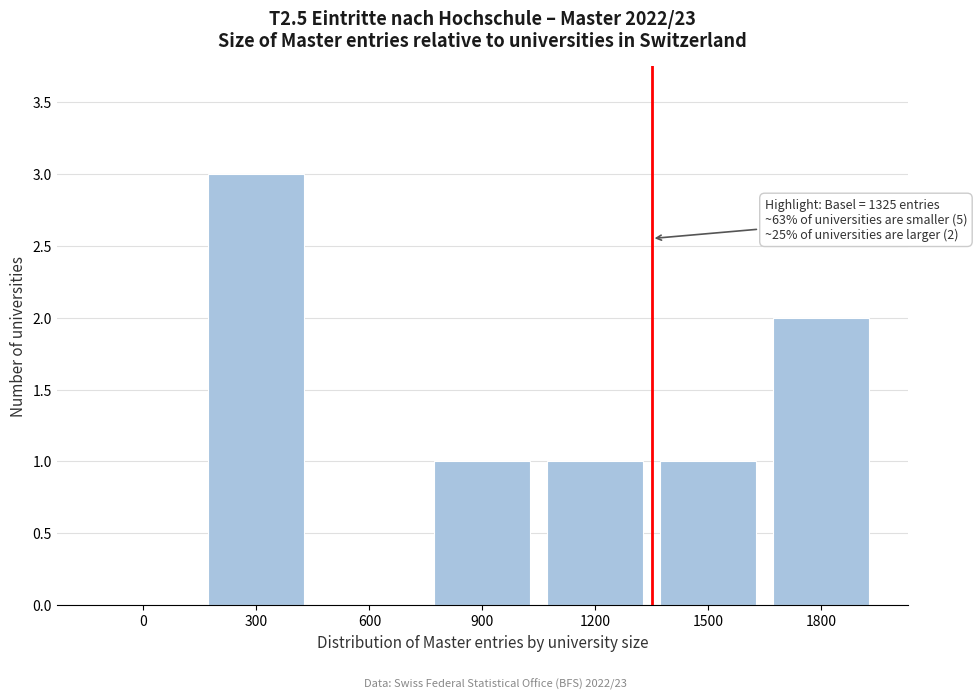

Reading right to left, transcribe all the data shown in this chart.

1800=2	1500=1	1200=1	900=1	600=0	300=3	0=0